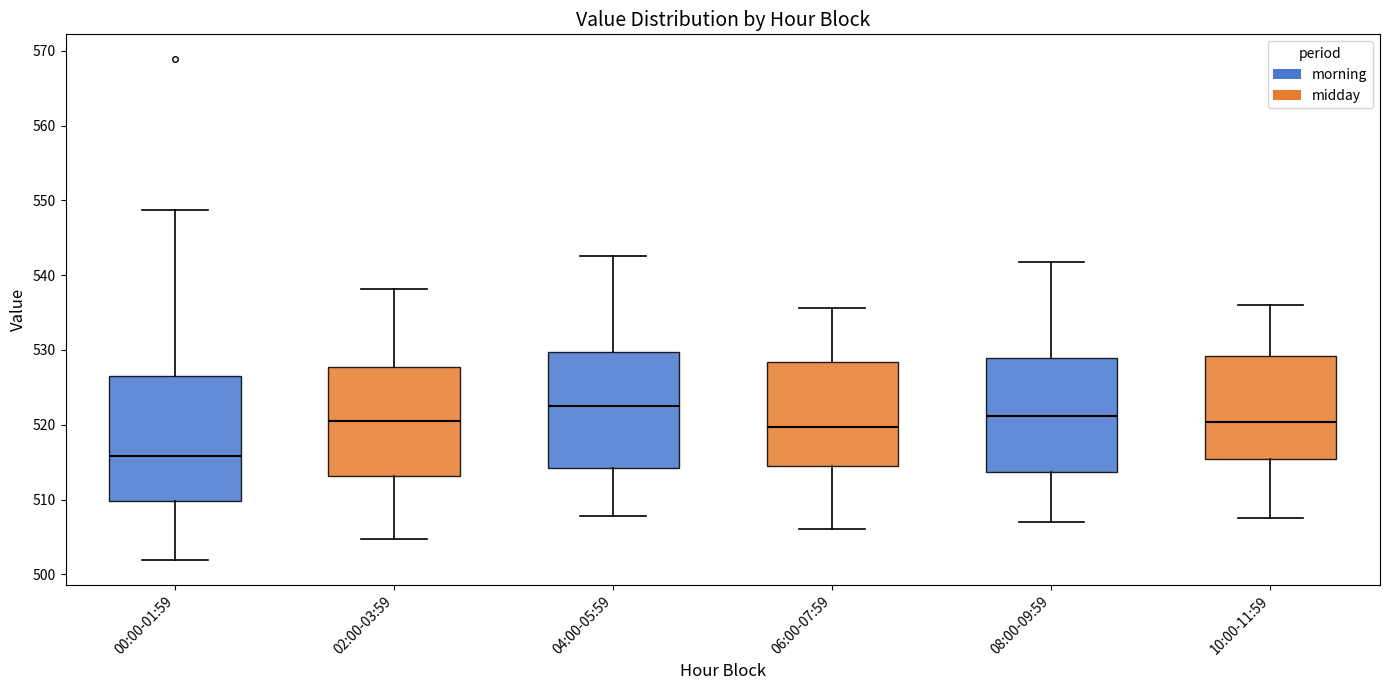

Reading left to right, transcribe this box plot: for each box, give where its median line is, the range the box spans, and where its two whiskers end, as read against the y-axis. The values are not printed on the chart, so give them approximately, as read against the axis.

00:00-01:59: median 516, box 510 to 526, whiskers 502 to 549
02:00-03:59: median 520, box 513 to 528, whiskers 505 to 538
04:00-05:59: median 522, box 514 to 530, whiskers 508 to 543
06:00-07:59: median 520, box 514 to 528, whiskers 506 to 536
08:00-09:59: median 521, box 514 to 529, whiskers 507 to 542
10:00-11:59: median 520, box 515 to 529, whiskers 508 to 536